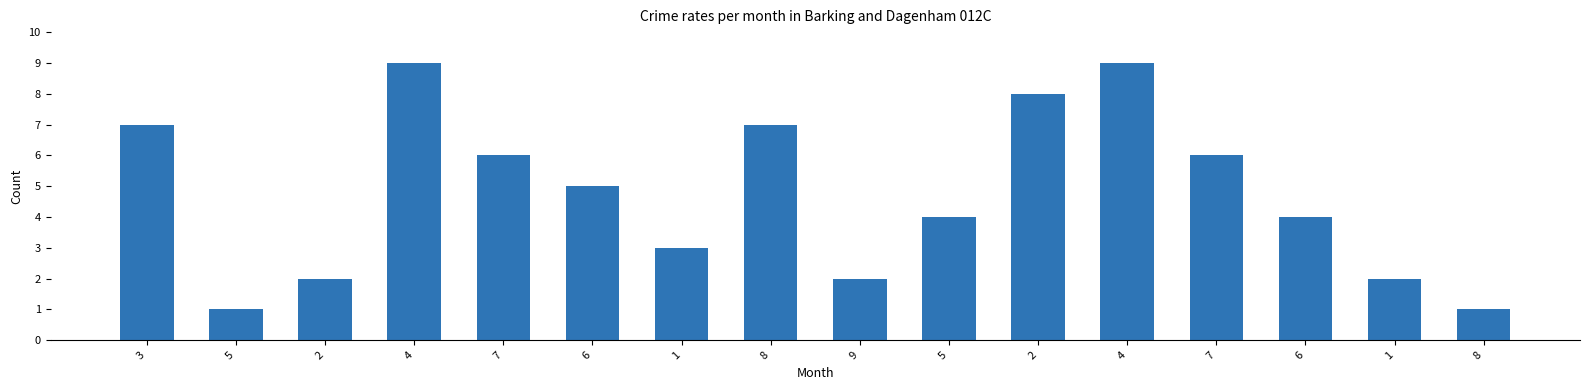

Count the number of categories in the chart.

16